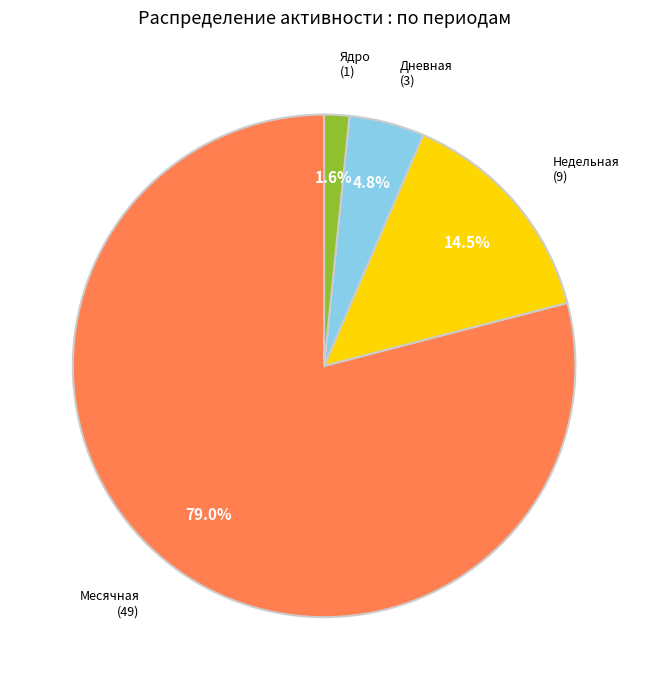

How many segments does this pie chart have?

4